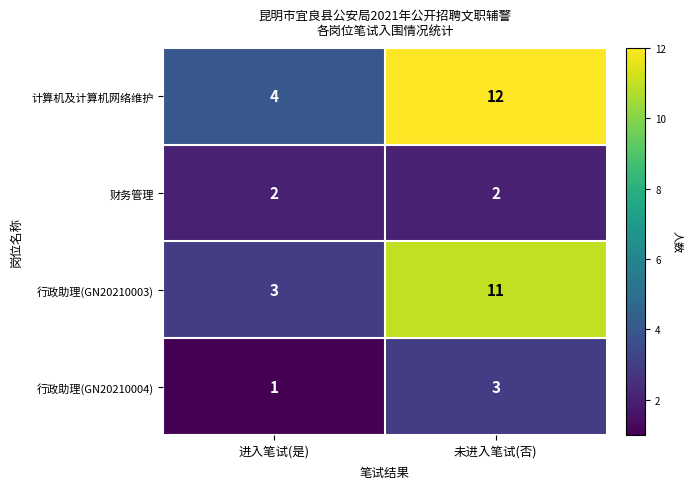

What is the difference between the 计算机及计算机网络维护 values at 未进入笔试(否) and 进入笔试(是)?

8